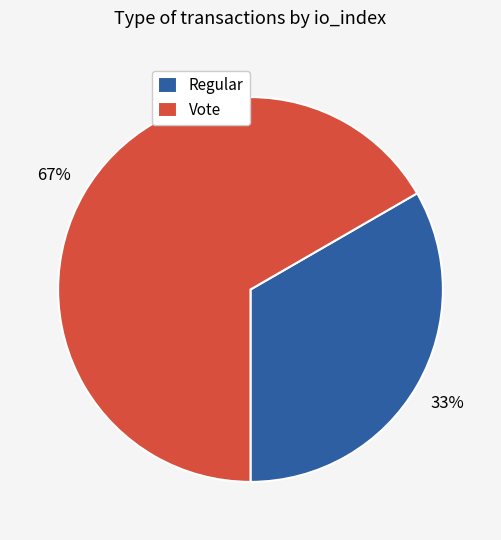

Is there a majority slice in this chart?

Yes